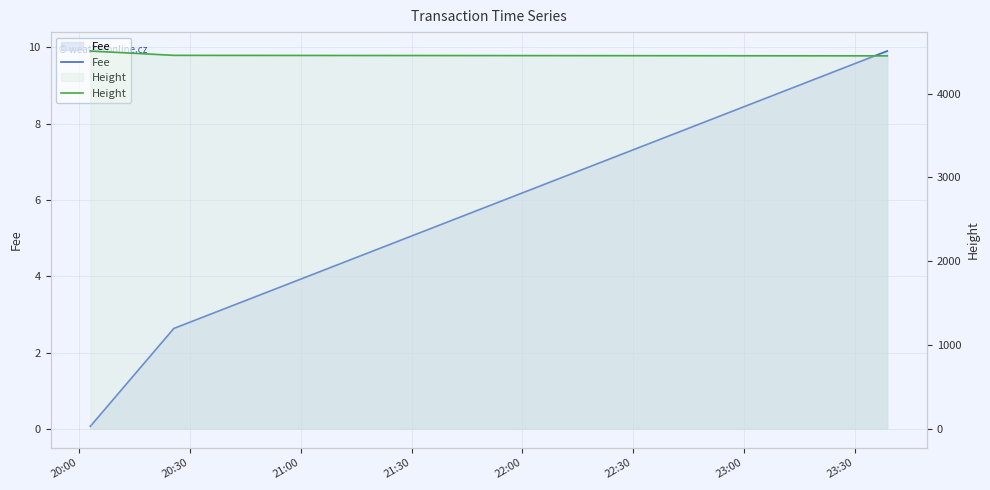

What are all the series names shown in the legend?

Fee, Height